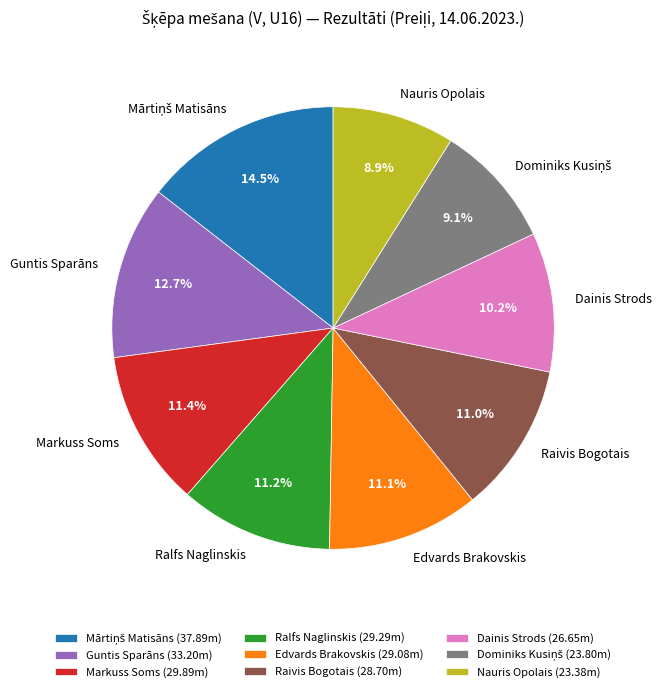

True or false: Nauris Opolais accounts for 14% of the total.

False